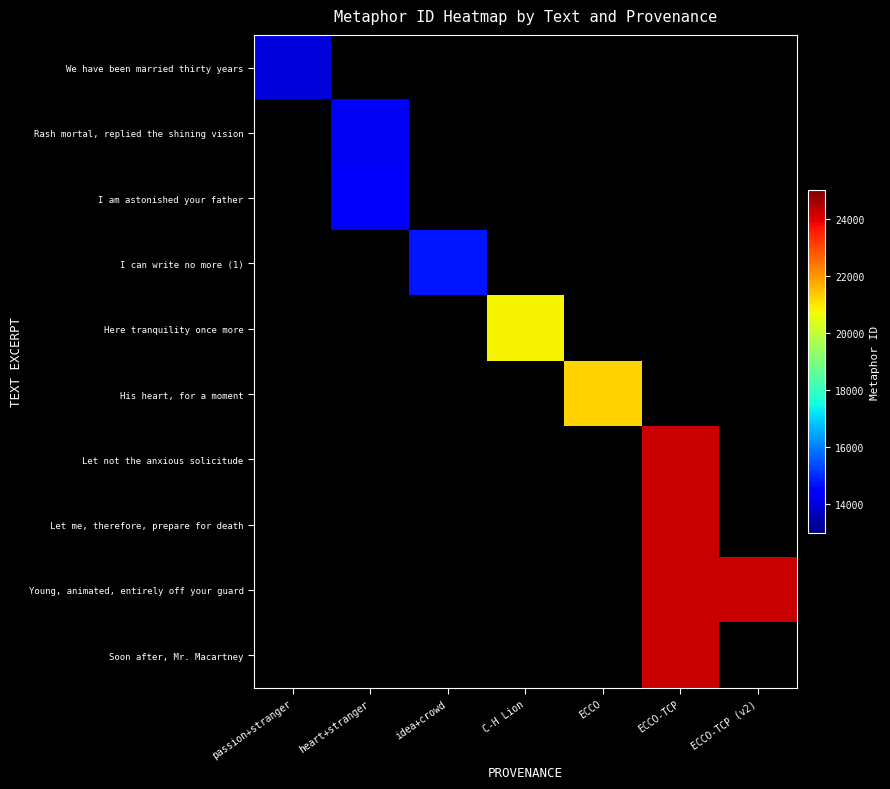

How many positive values does the Let me, therefore, prepare for death series have?

1